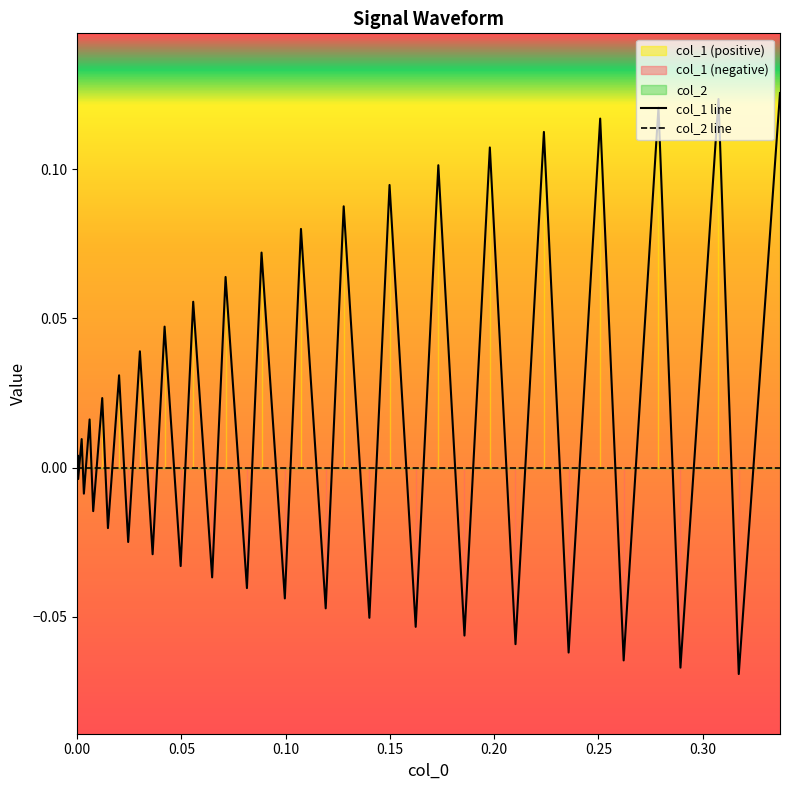

How many interior local valleys does the col_1 line series have?

19